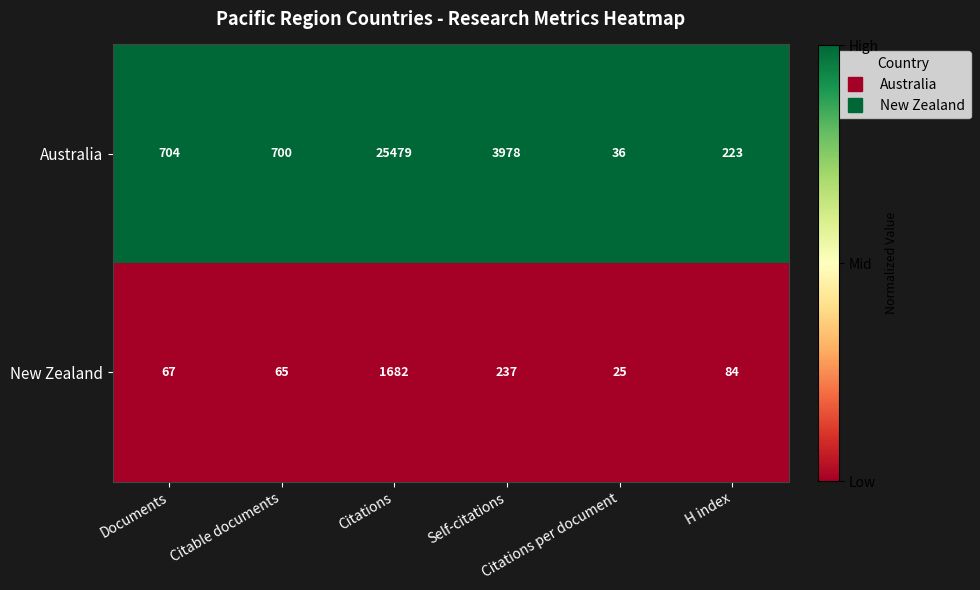

At which category is the sum across all series the highest?

Citations